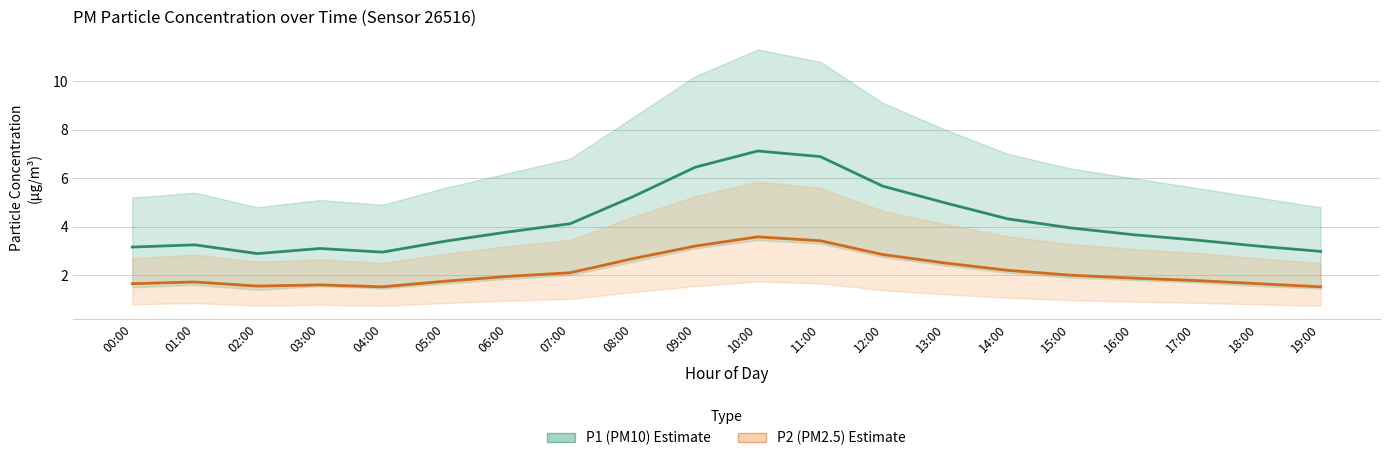

Count the number of categories in the chart.

20